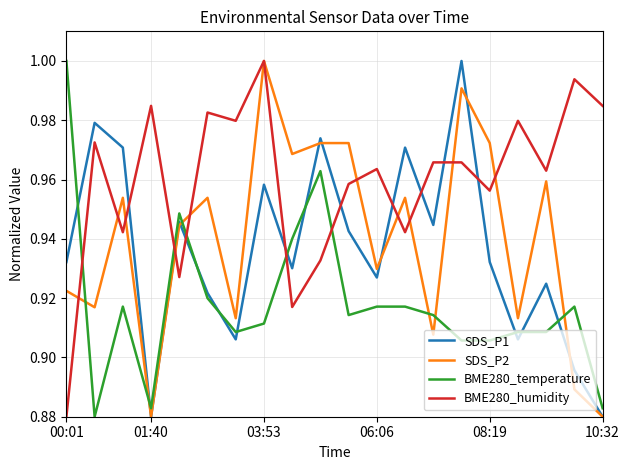

How many intersections are there between SDS_P2 and BME280_temperature?

6